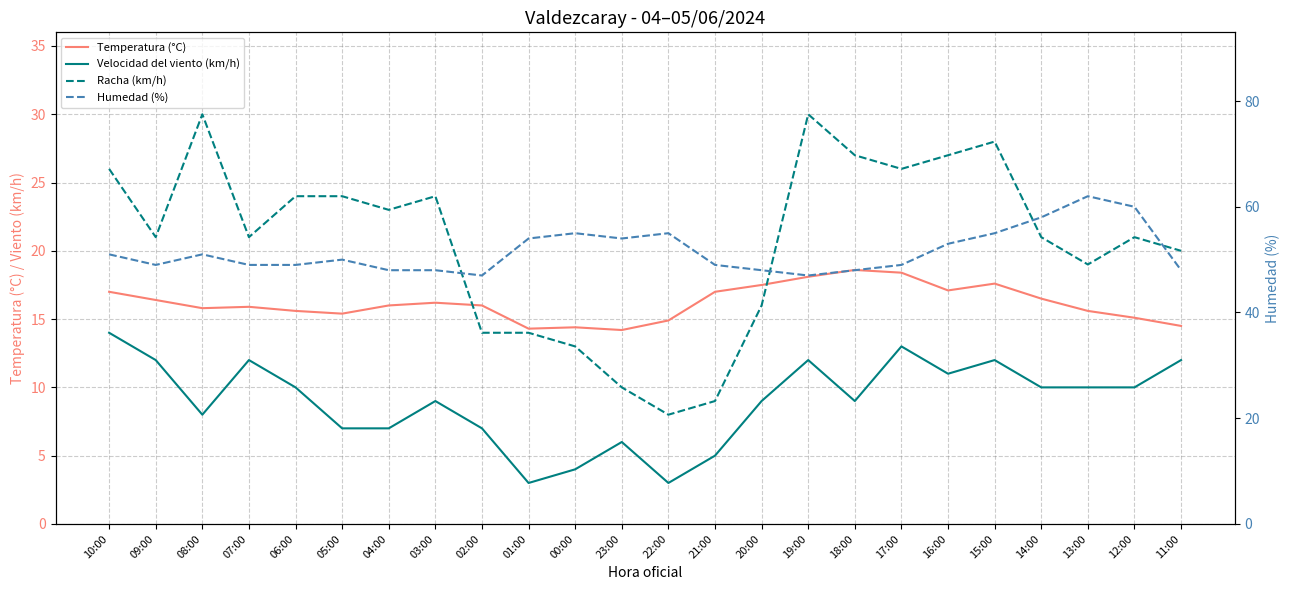

What is the highest value of the Racha (km/h) series?

30.0